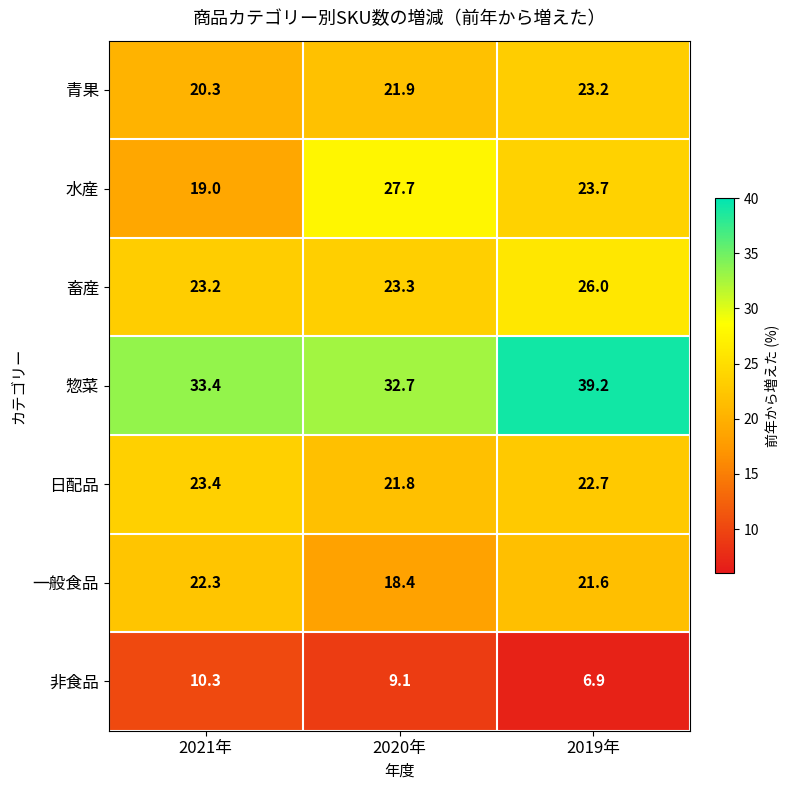

Read the 惣菜 value at 2021年.

33.4